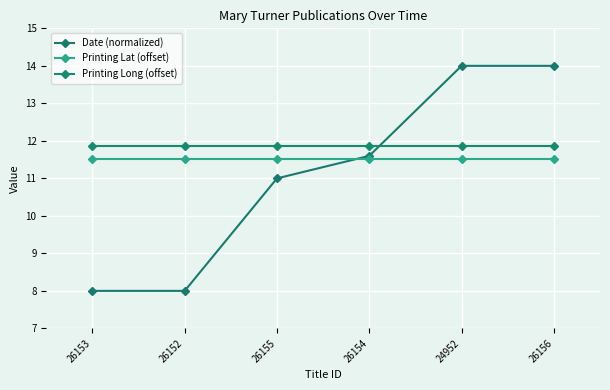

Is it true that Date (normalized) equals 24.9 at 24952?

False